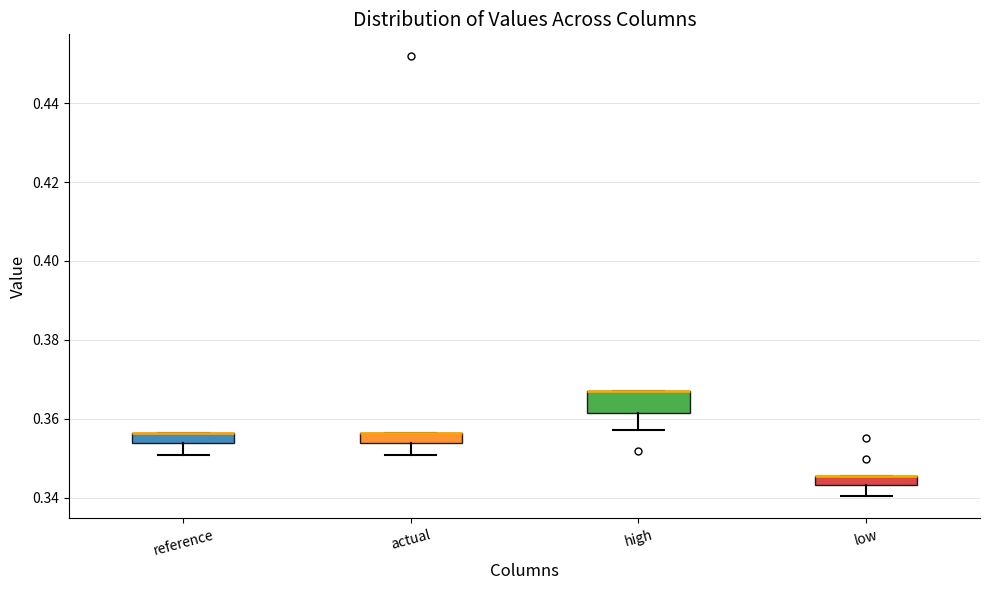

Comparing the boxes themselves (not the whiskers), which one is the tallest?

high